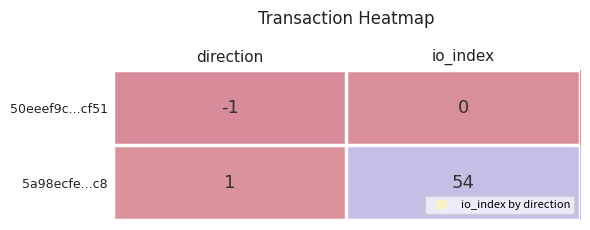

Which series has the widest spread of values?

5a98ecfe...c8